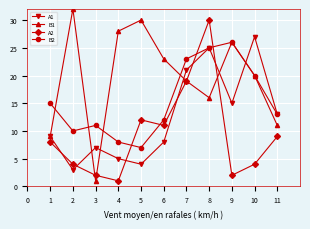

What is the average value of the B1 series?

20